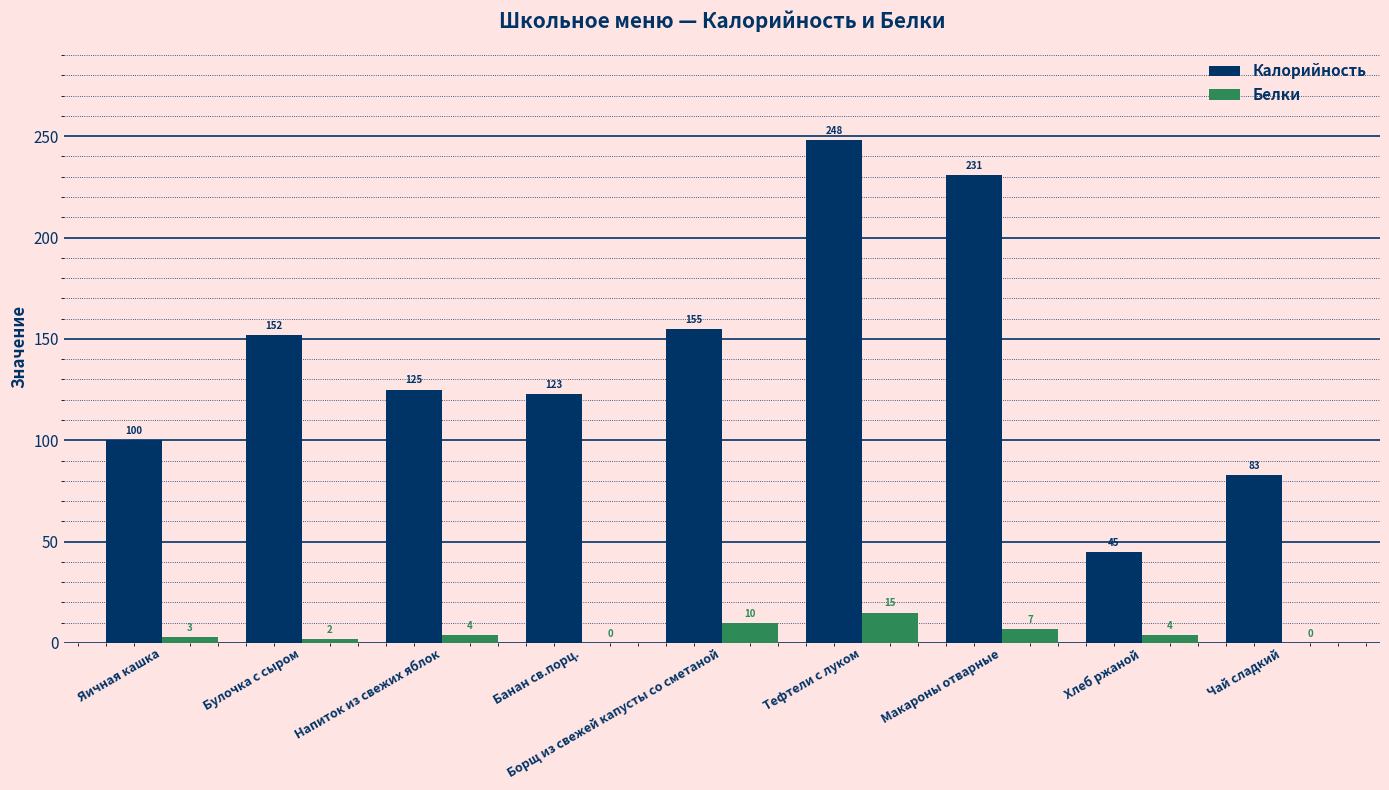

Reading left to right, transcribe all the data shown in this chart.

Калорийность: Яичная кашка=100	Булочка с сыром=152	Напиток из свежих яблок=125	Банан св.порц.=123	Борщ из свежей капусты со сметаной=155	Тефтели с луком=248	Макароны отварные=231	Хлеб ржаной=45	Чай сладкий=83
Белки: Яичная кашка=3	Булочка с сыром=2	Напиток из свежих яблок=4	Банан св.порц.=0	Борщ из свежей капусты со сметаной=10	Тефтели с луком=15	Макароны отварные=7	Хлеб ржаной=4	Чай сладкий=0